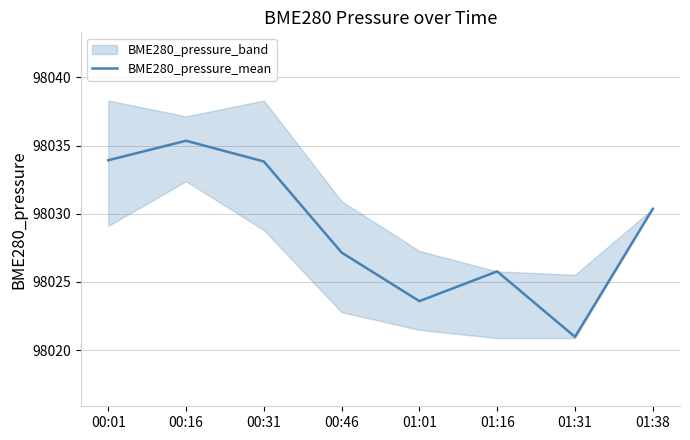

What is the difference between the maximum and minimum values?

14.4